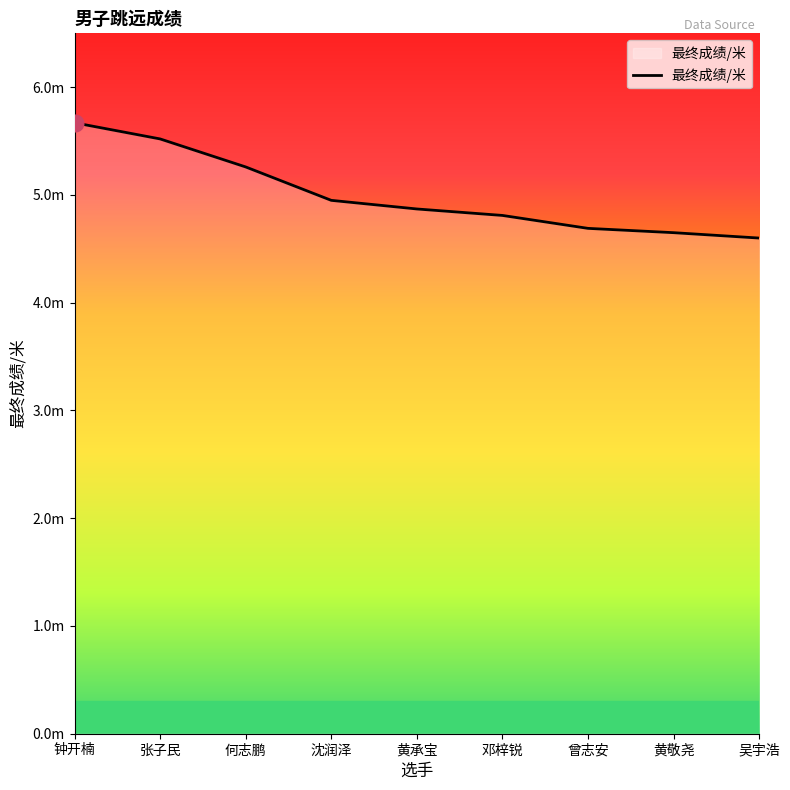

The chart shows a value of 4.7 at 曾志安. True or false?

True